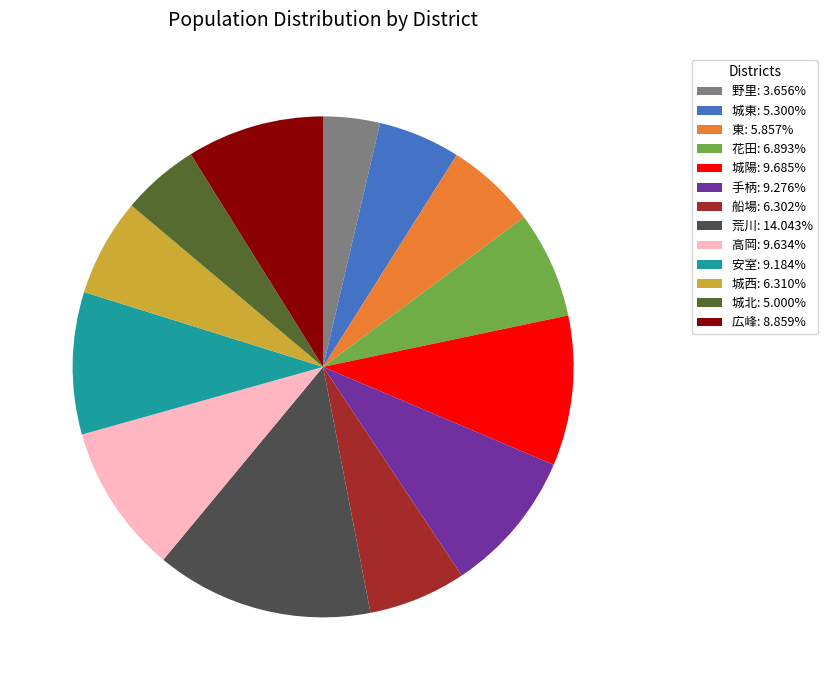

Which slice is the largest?

荒川